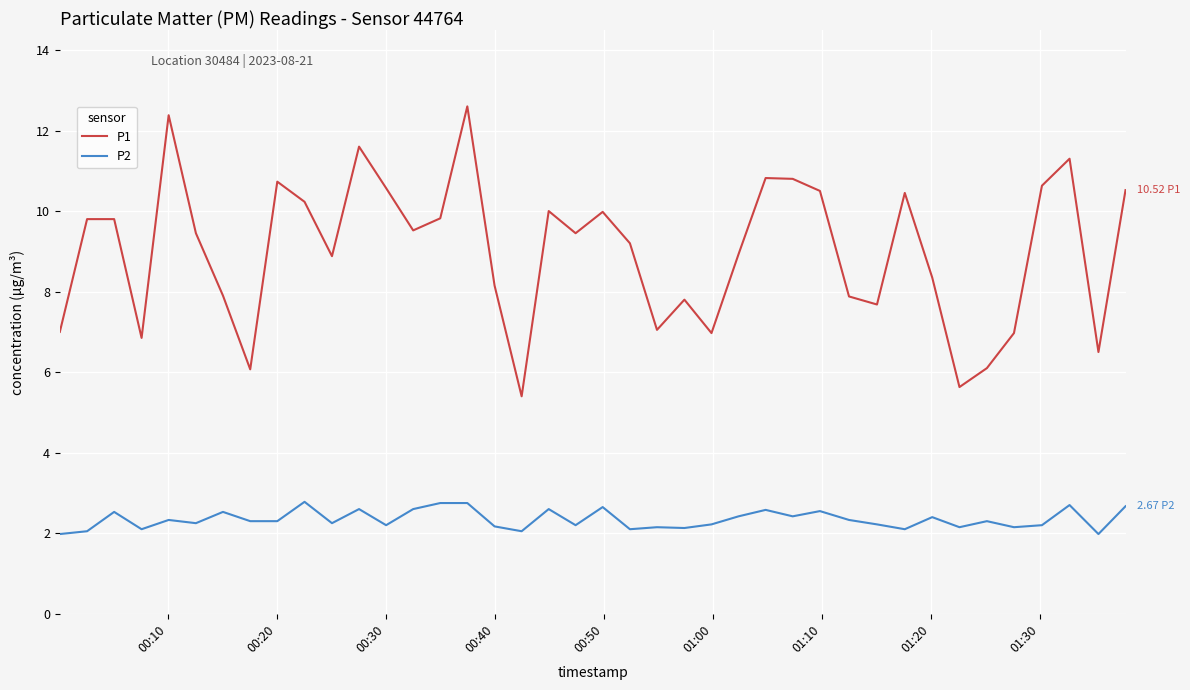

What are all the series names shown in the legend?

P1, P2